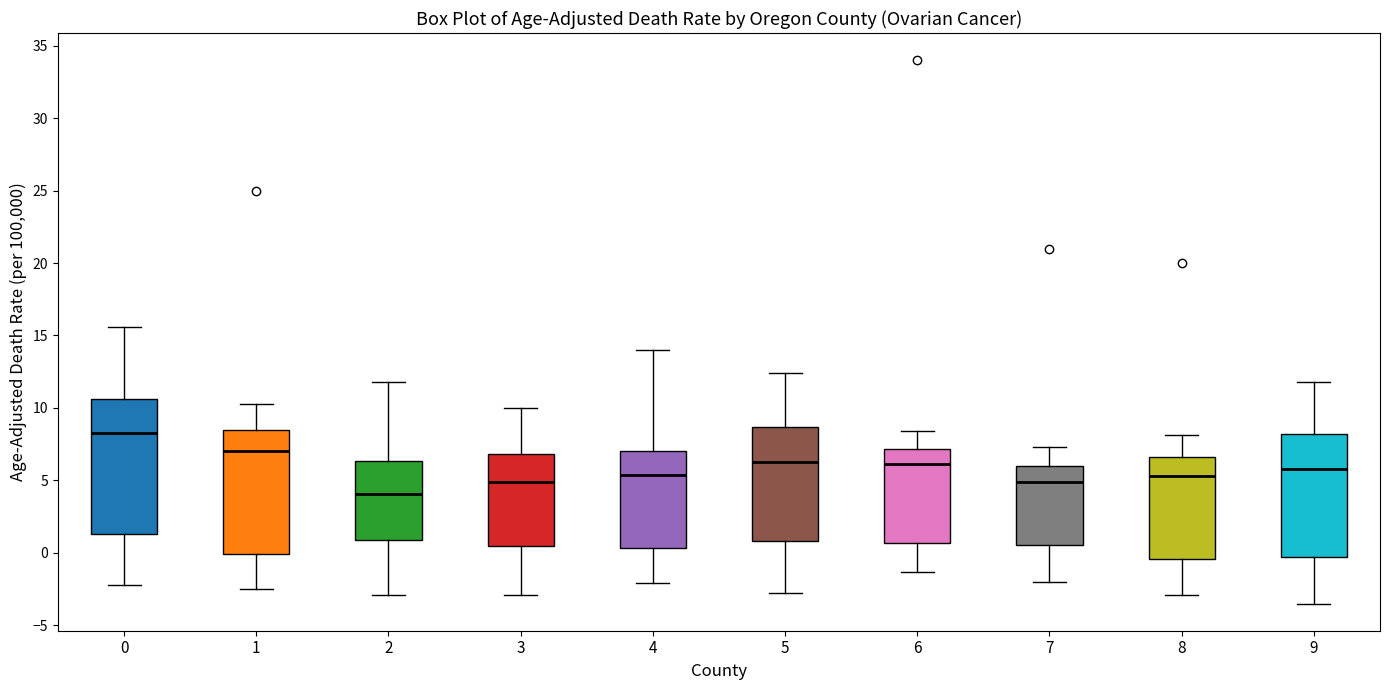

Which box has the lowest median line?

2